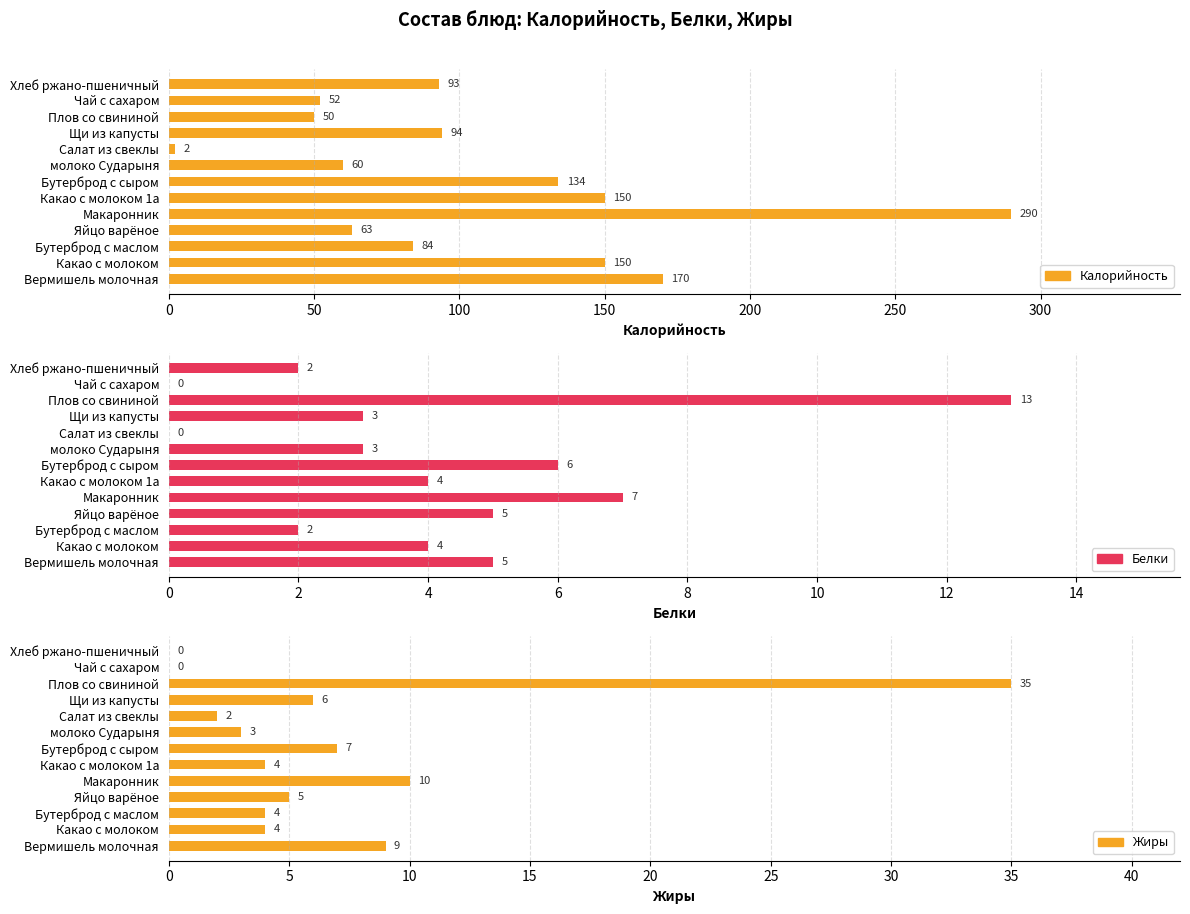

What is the maximum value for Калорийность?

290